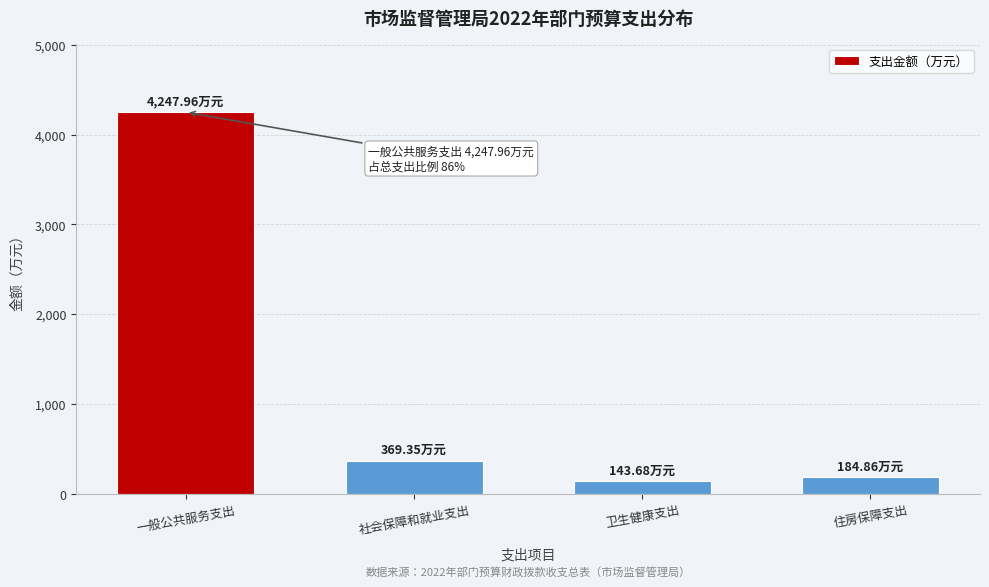

Which label corresponds to the largest value in the chart?

一般公共服务支出